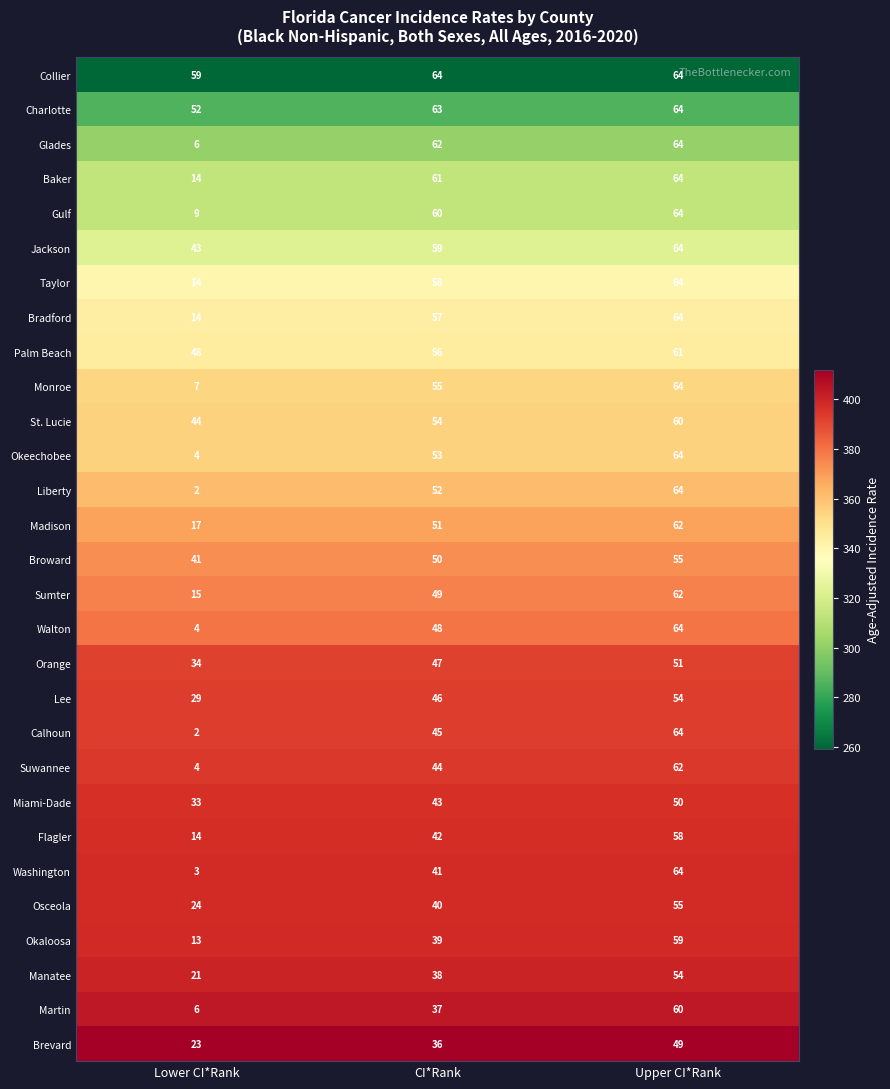

At which category is the sum across all series the highest?

Upper CI*Rank